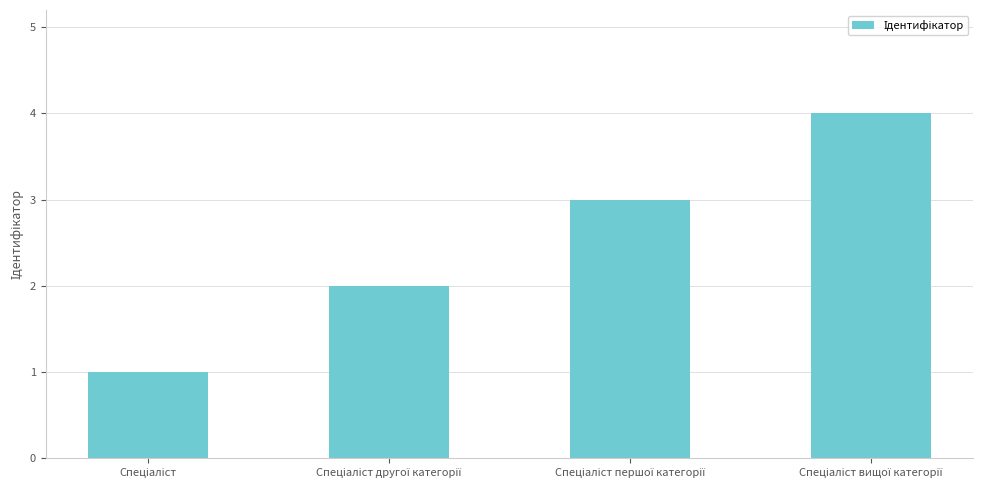

What is the difference between the maximum and minimum values?

3